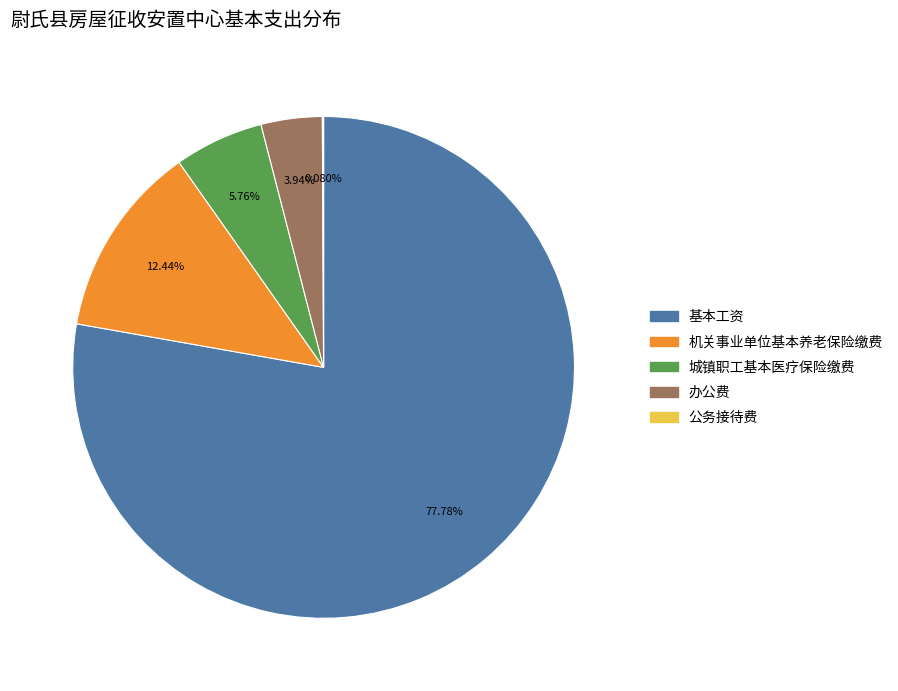

True or false: 机关事业单位基本养老保险缴费 accounts for 21% of the total.

False